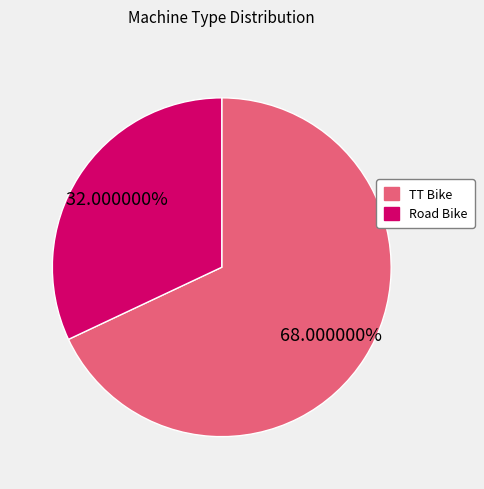

Which slice represents more than half of the pie?

TT Bike